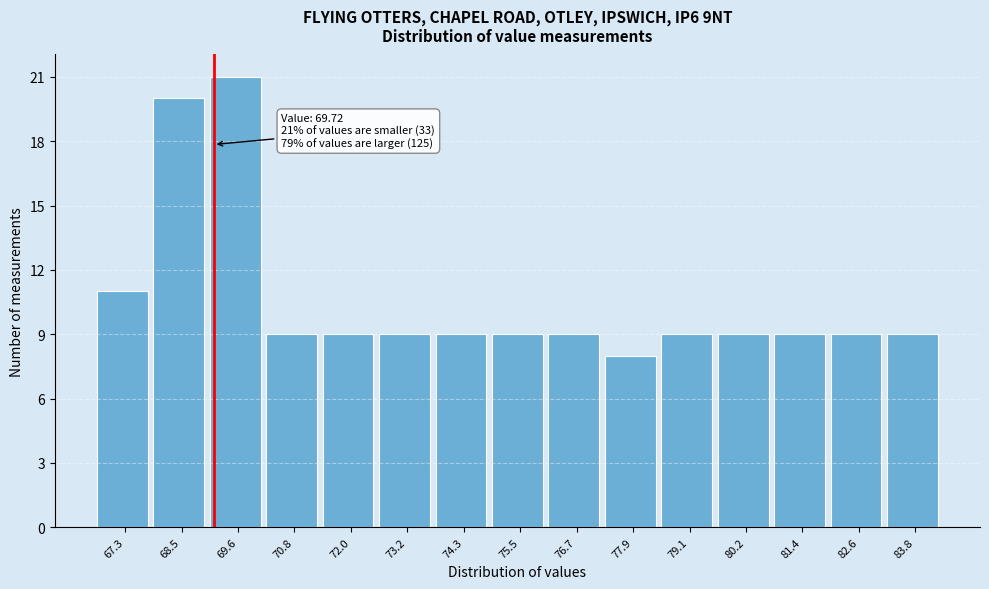

Reading left to right, extract all data points from this chart.

11	20	21	9	9	9	9	9	9	8	9	9	9	9	9